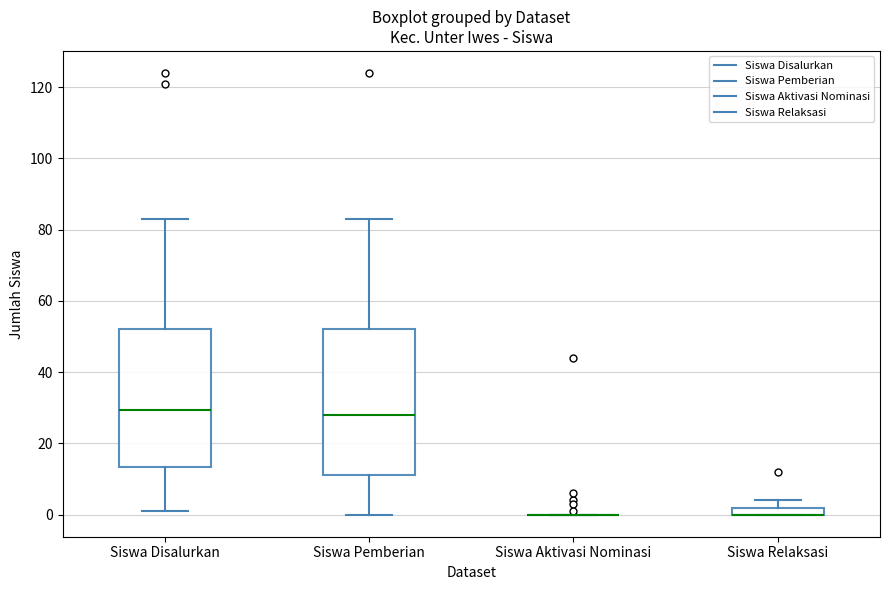

Where is the lower edge of the box for Siswa Relaksasi on the y-axis? The values are not printed on the chart, so give them approximately, as read against the axis.

0